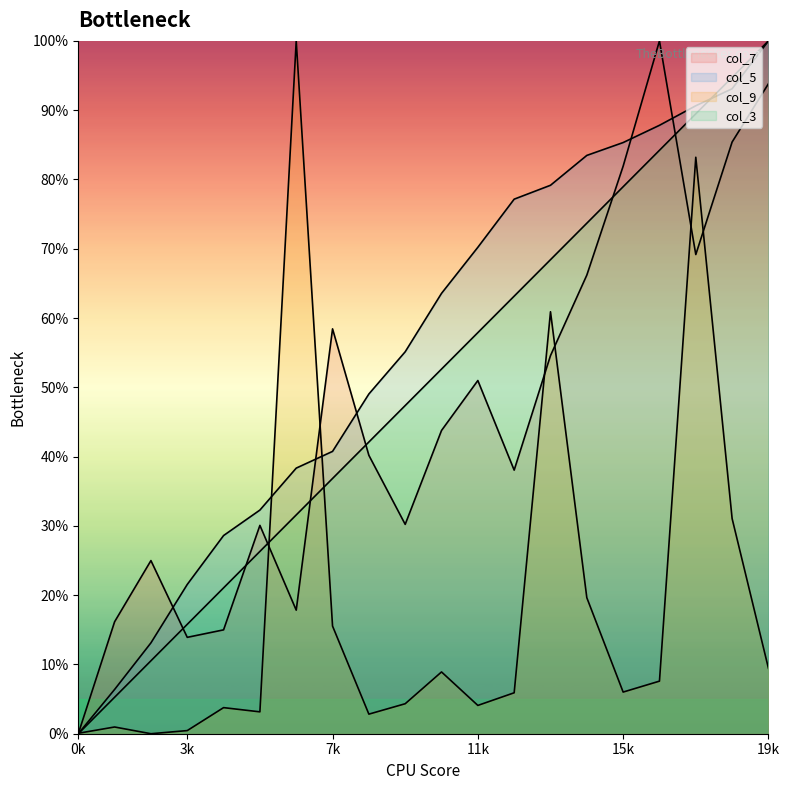

At how many categories does at least one series exceed 33?

14